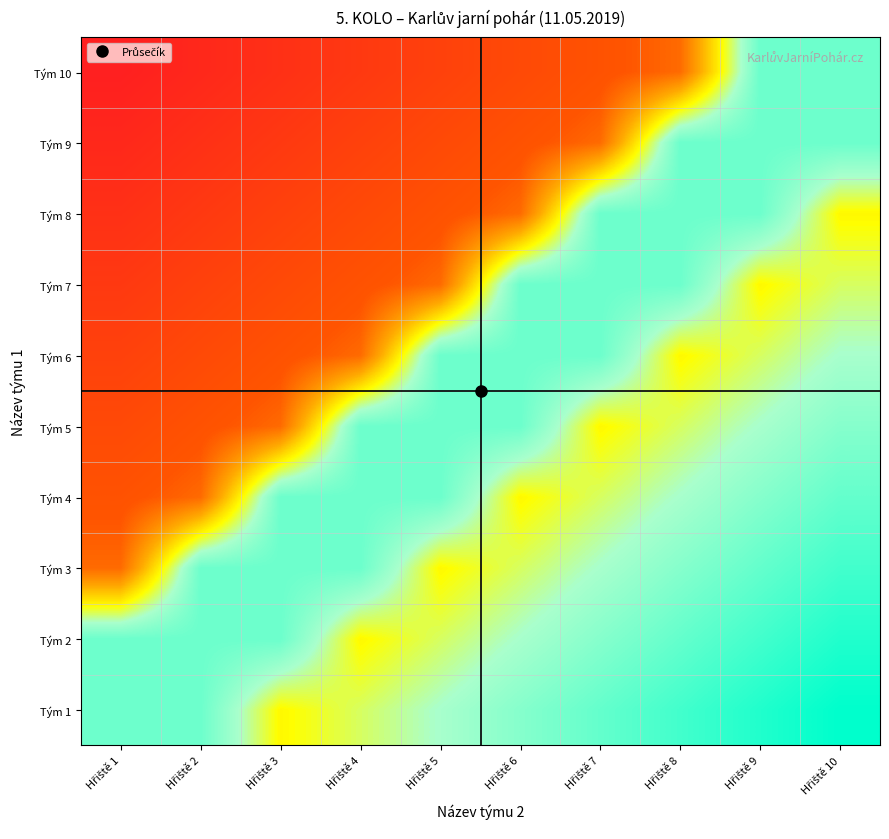

What is the total value across all series at Hřiště 6?

6.2